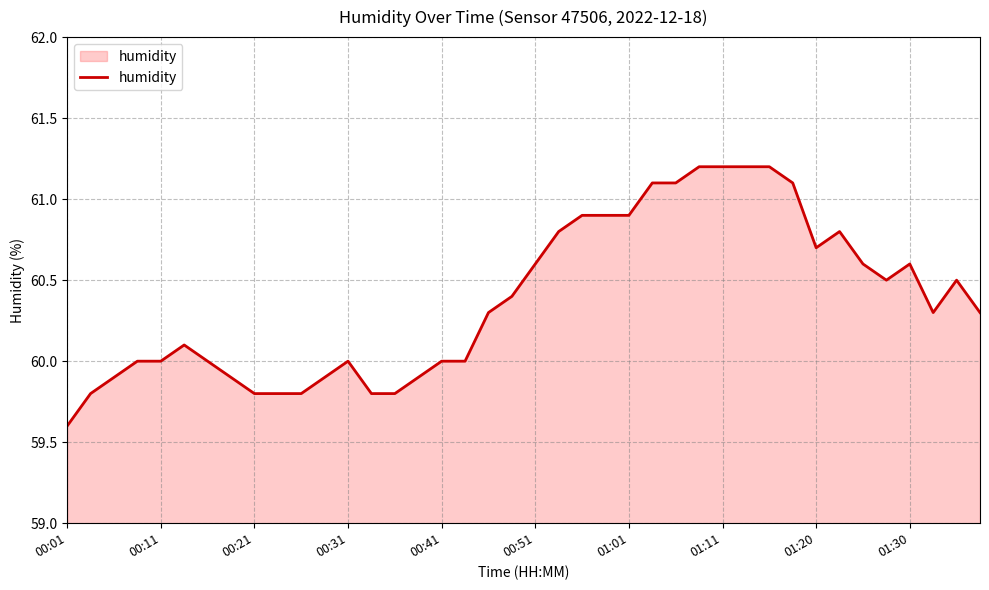

What is the greatest value displayed?

61.2